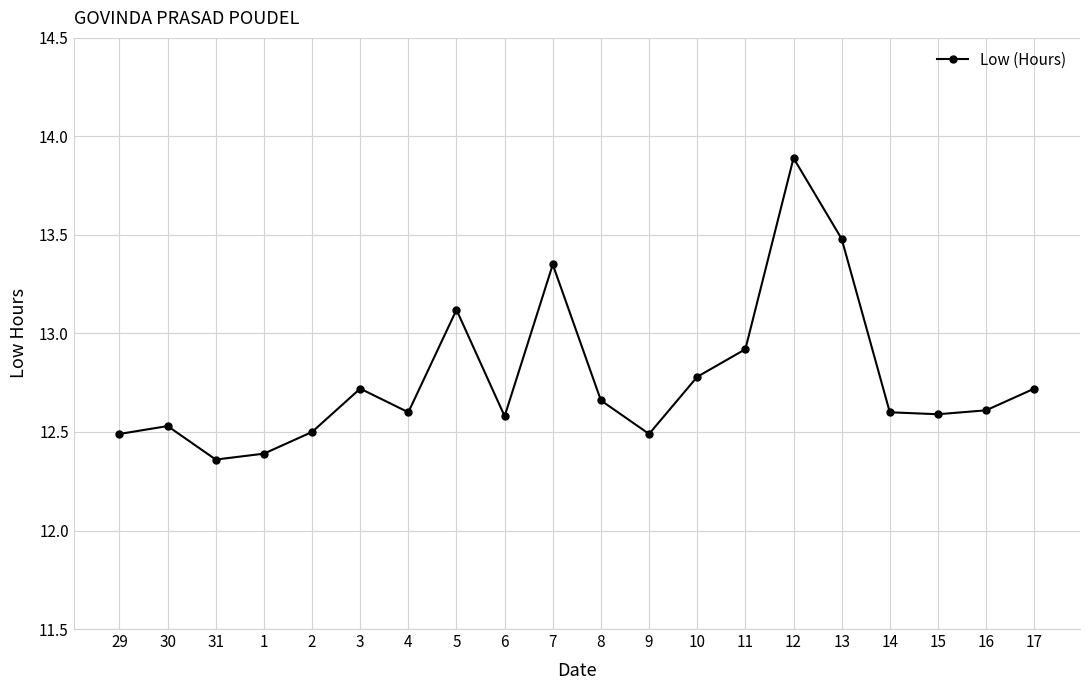

What is the sum of all values?

255.4